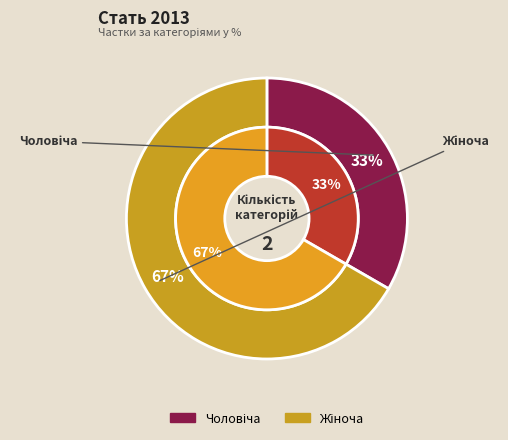

To the nearest percent, what is the difference between the largest and smallest slice percentages?

33%